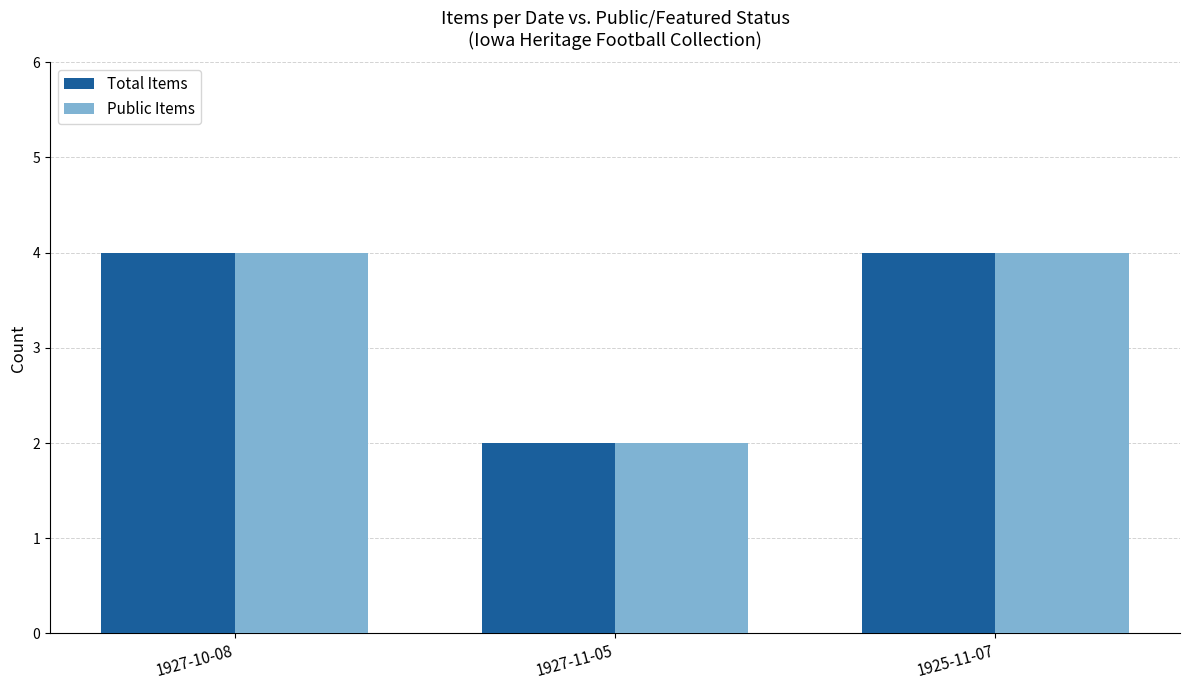

How many distinct data groups are displayed?

2